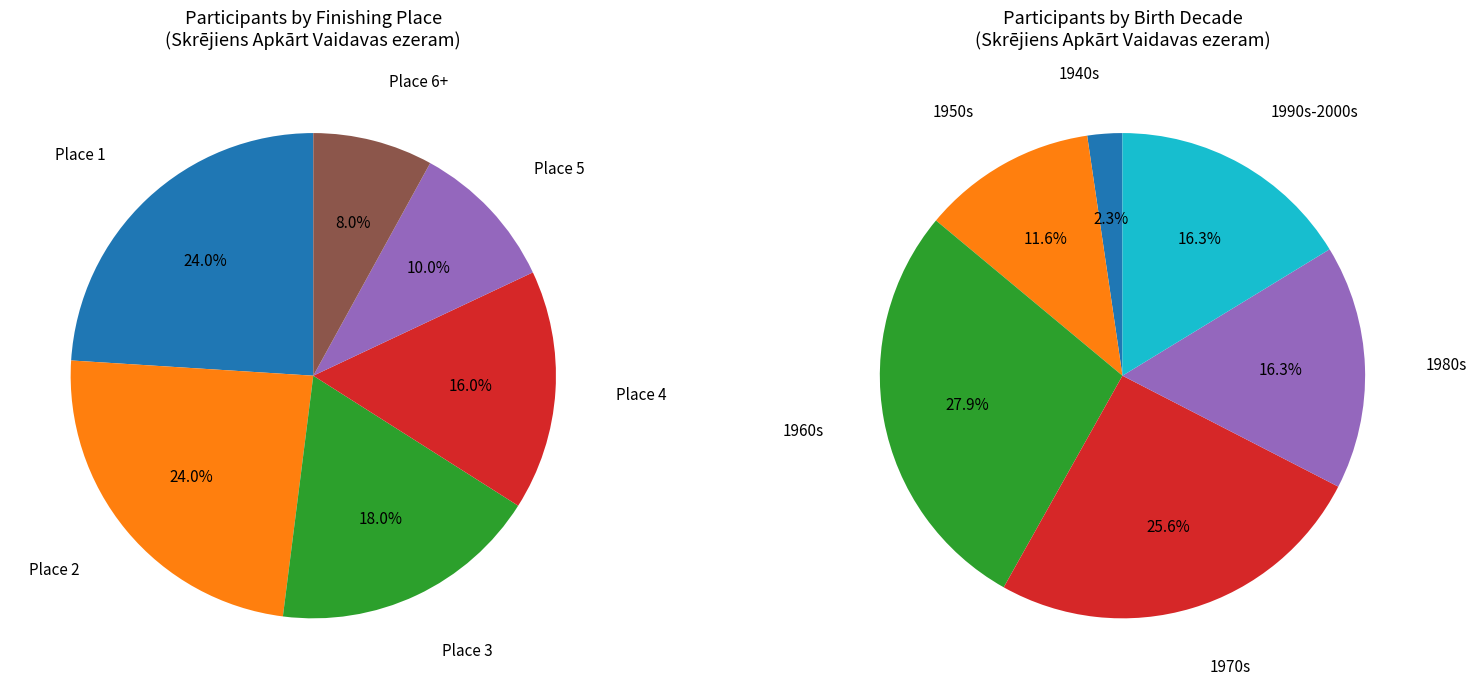

Approximately how many times larger is the value at Place 6+ compared to Place 3?

0.4